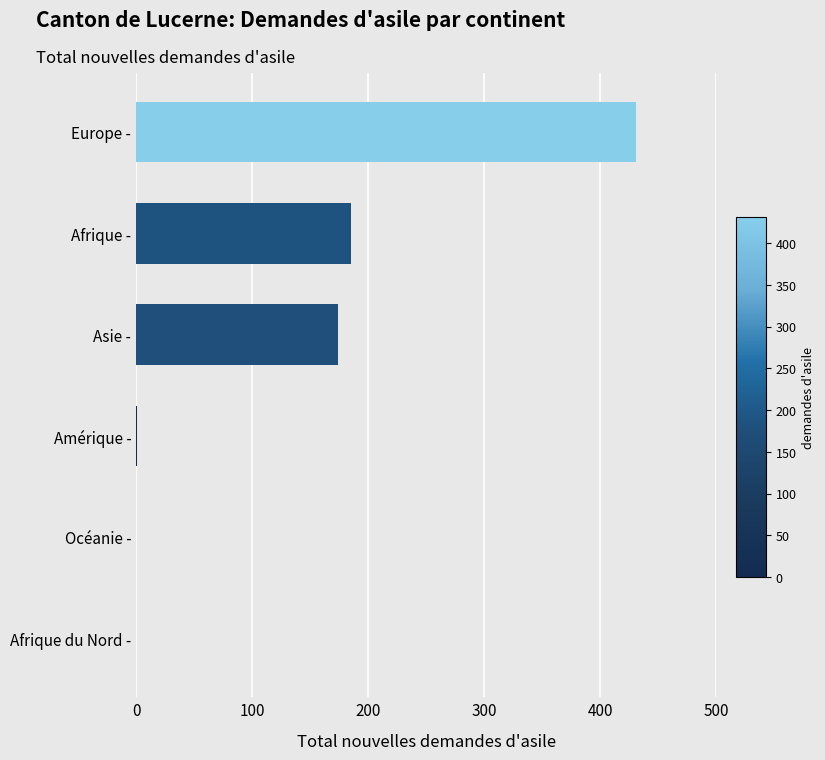

The value at Afrique - is 332. True or false?

False